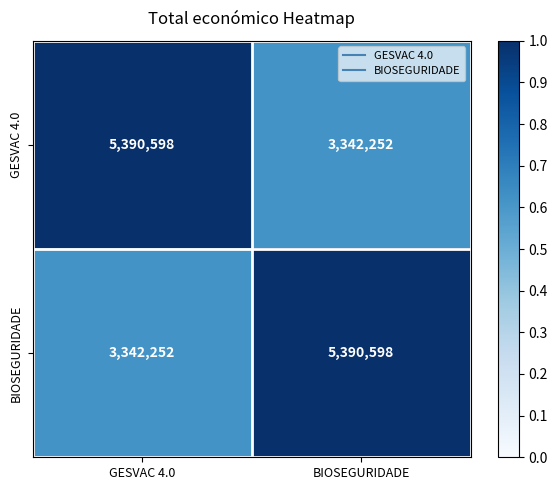

Reading left to right, list all the values displayed in this chart.

GESVAC 4.0: GESVAC 4.0=5390598	BIOSEGURIDADE=3342252
BIOSEGURIDADE: GESVAC 4.0=3342252	BIOSEGURIDADE=5390598